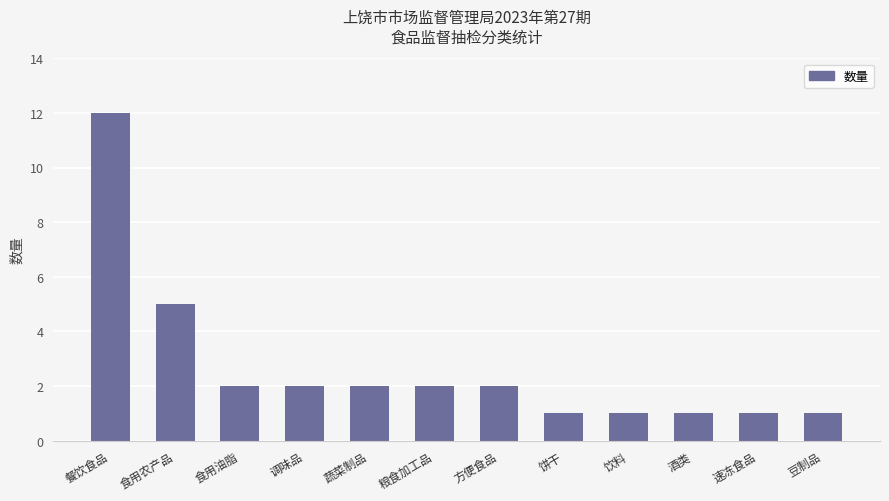

The chart shows a value of 2 at 调味品. True or false?

True